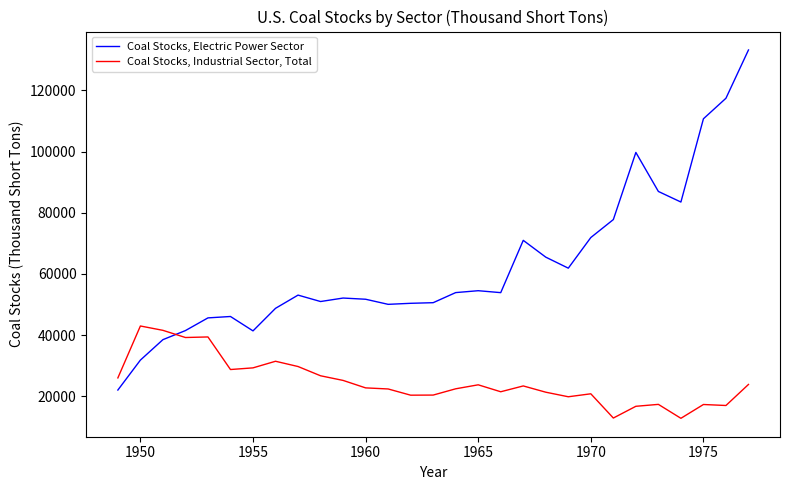

True or false: Coal Stocks, Electric Power Sector and Coal Stocks, Industrial Sector, Total intersect in this chart.

True